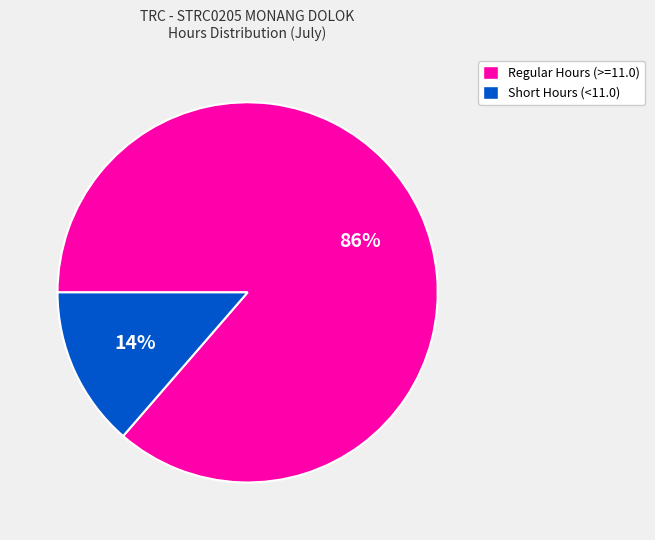

True or false: Short Hours (<11.0) accounts for 26% of the total.

False